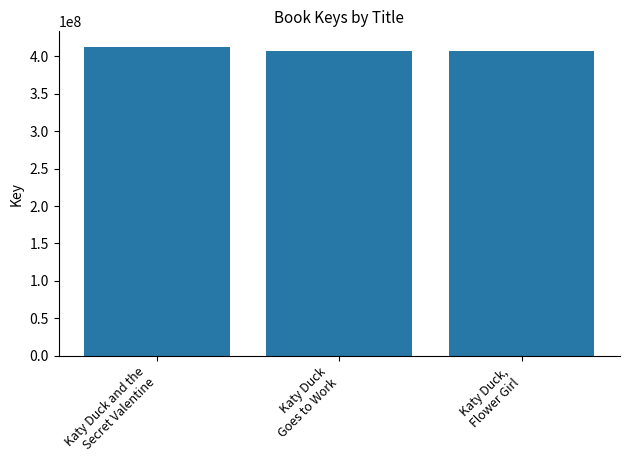

How many bars are there in total?

3